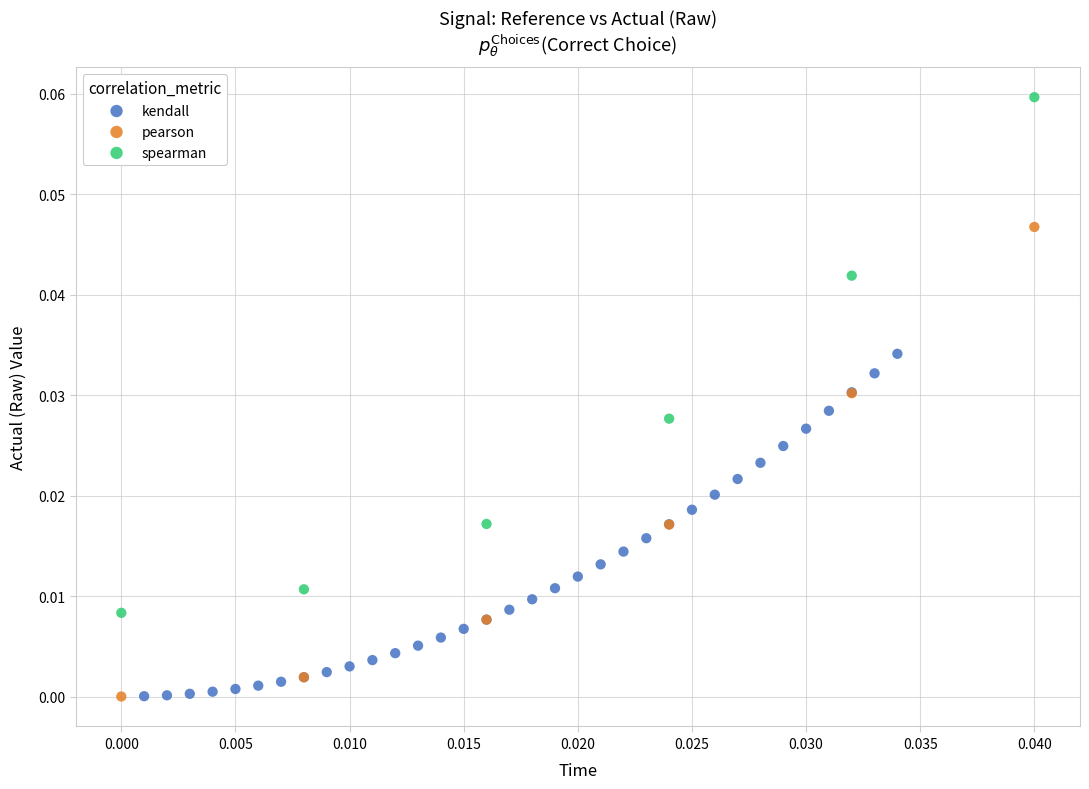

What are all the series names shown in the legend?

kendall, pearson, spearman